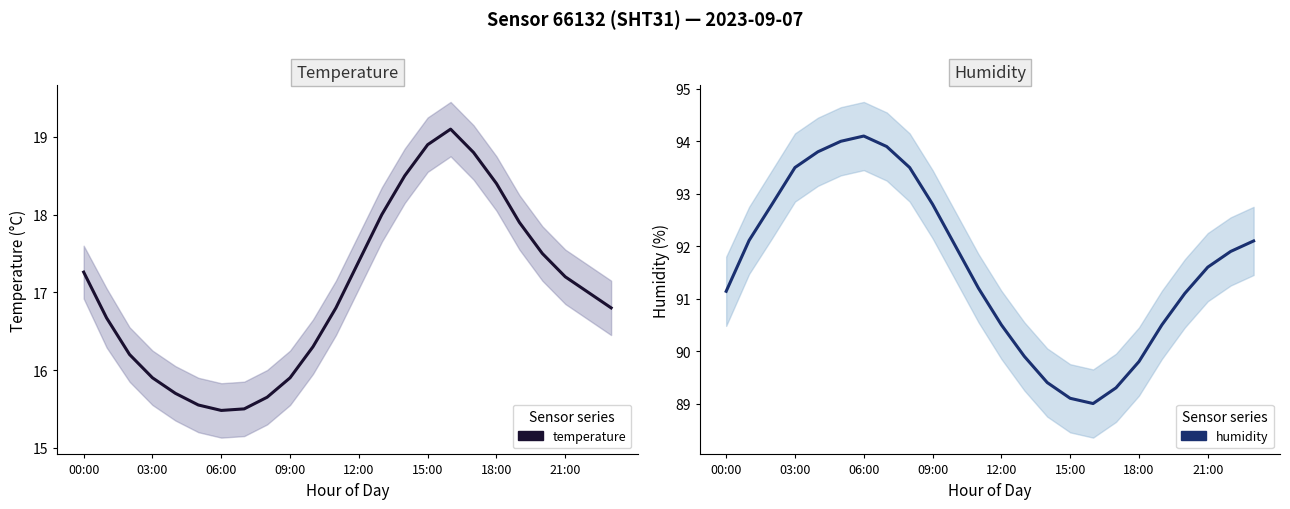

At which label does humidity first exceed 91?

00:00